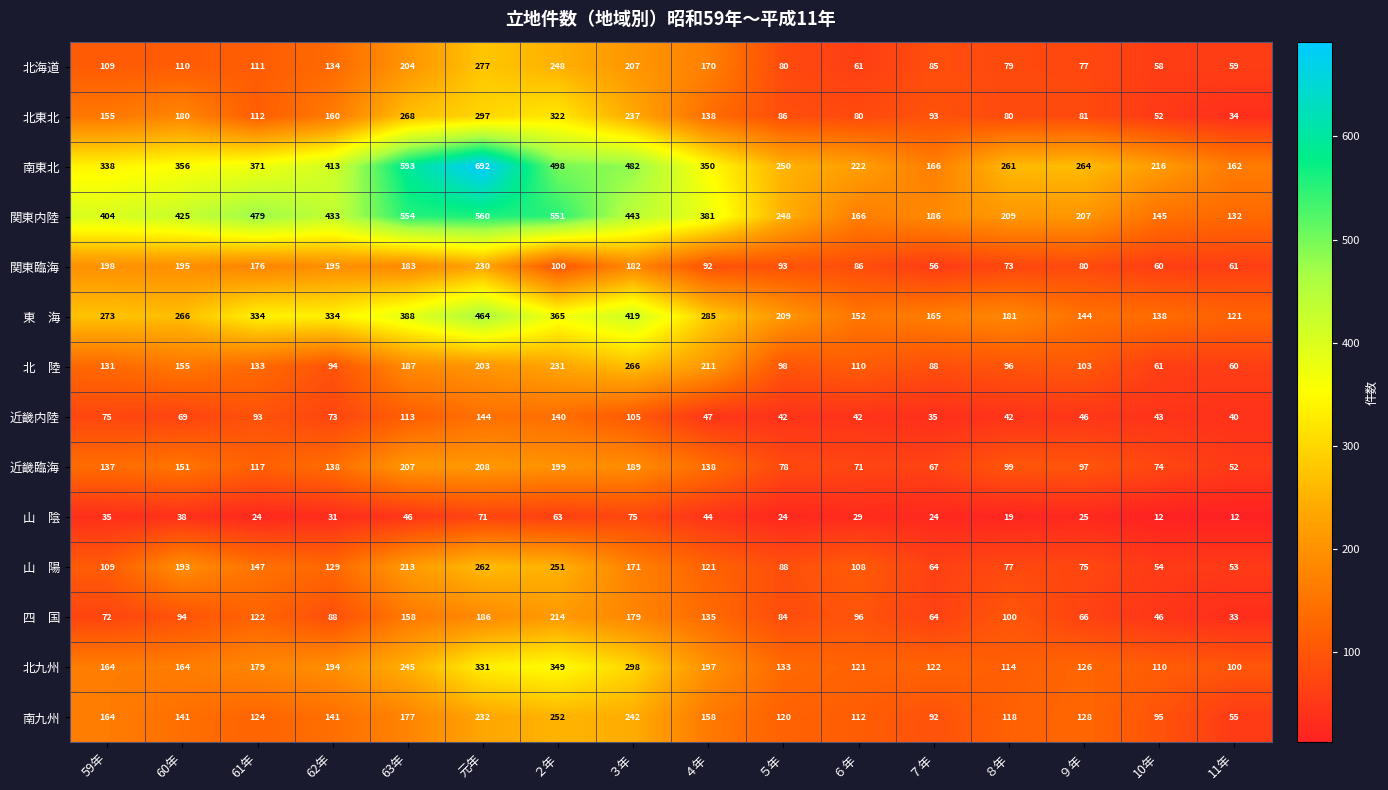

What is the maximum value shown in the chart?

692